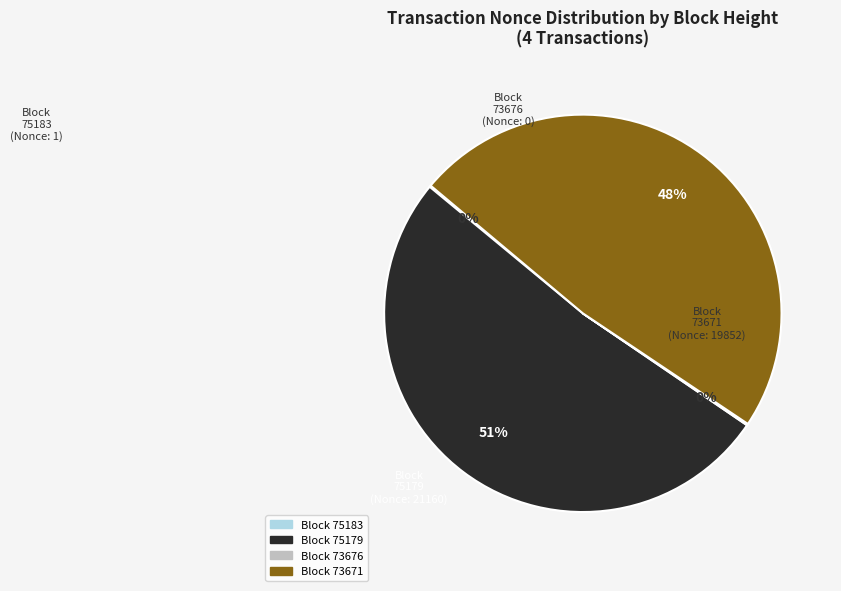

To the nearest percent, what is the difference between the largest and smallest slice percentages?

52%